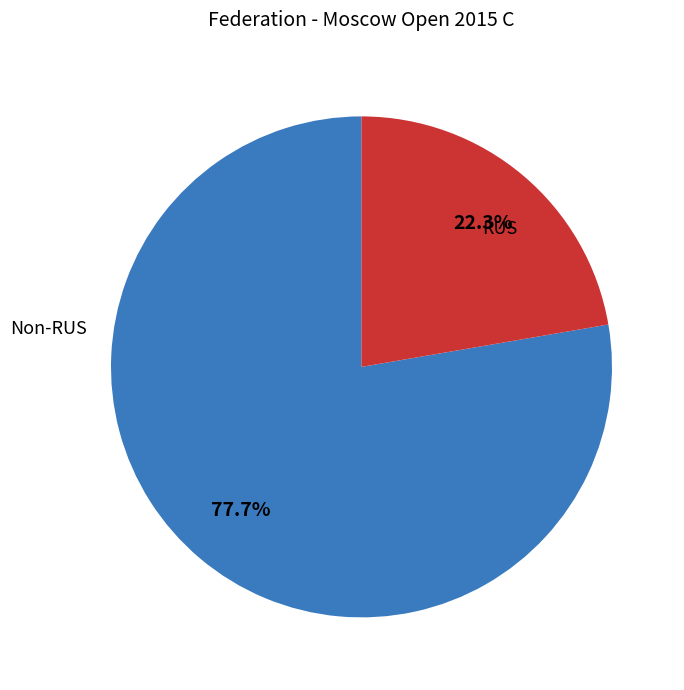

Does any single category account for the majority?

Yes